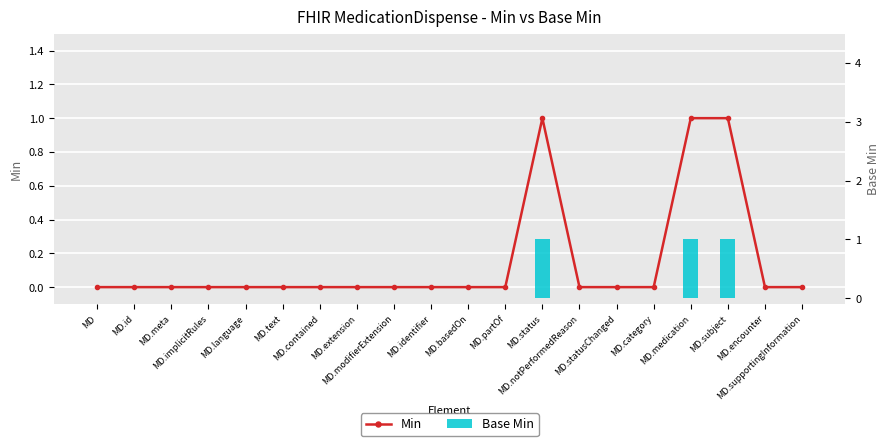

At which category does the chart reach its minimum across all series?

MD